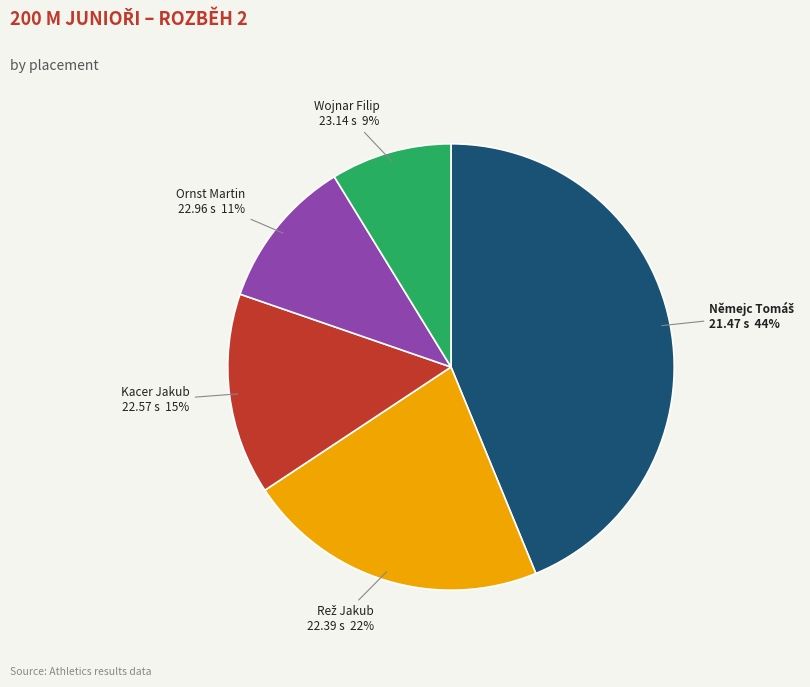

Between Wojnar Filip and Kacer Jakub, which is larger?

Kacer Jakub